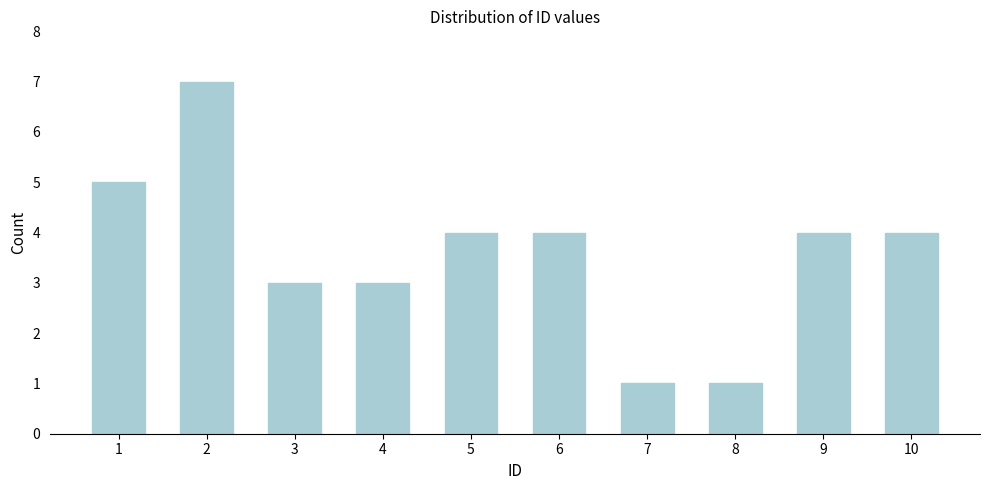

Reading left to right, extract all data points from this chart.

1=5	2=7	3=3	4=3	5=4	6=4	7=1	8=1	9=4	10=4